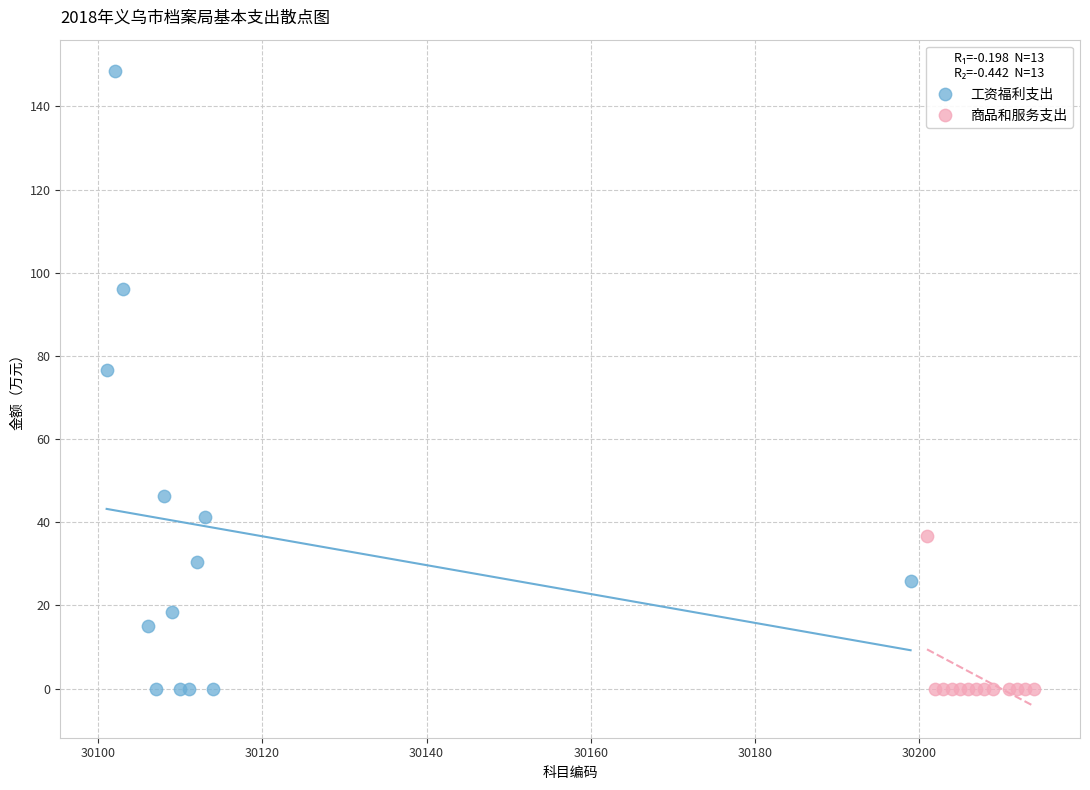

Which series has the largest Y range (max minus min)?

工资福利支出